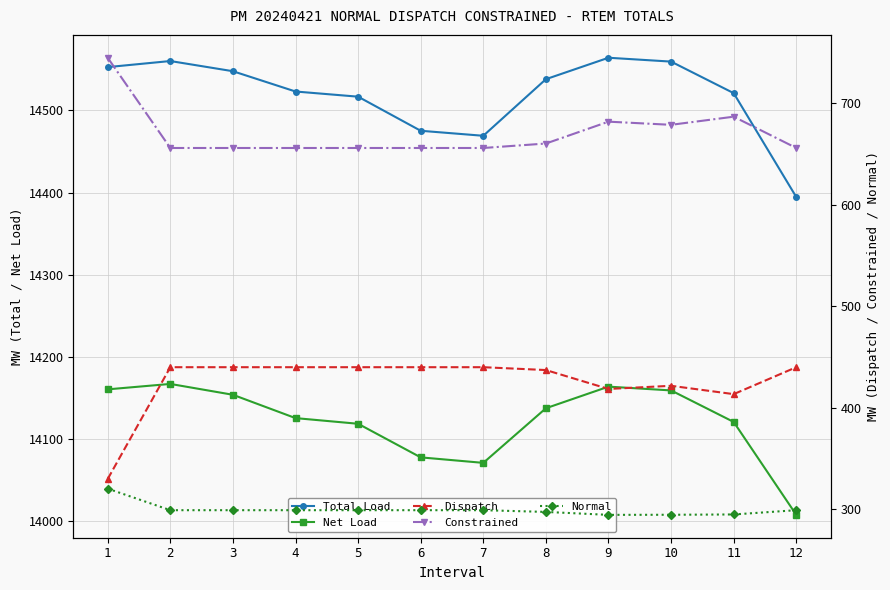

Reading left to right, what are all the values shown in this chart?

Total Load: 14552.8	14560.2	14547.8	14523.1	14516.8	14475.3	14469.2	14538.1	14564.2	14559.5	14521.1	14394.6
Net Load: 14160.5	14167.1	14153.9	14125.5	14118.6	14077.7	14071.0	14137.5	14163.8	14159.2	14120.8	14007.7
Dispatch: 330.0	440.0	440.0	440.0	440.0	440.0	440.0	437.2	418.6	421.7	413.5	440.0
Constrained: 744.5	655.7	655.7	655.7	655.7	655.7	655.7	660.1	681.6	678.5	686.5	655.7
Normal: 320.5	299.3	299.3	299.3	299.3	299.3	299.3	297.6	294.7	294.8	295.1	299.3